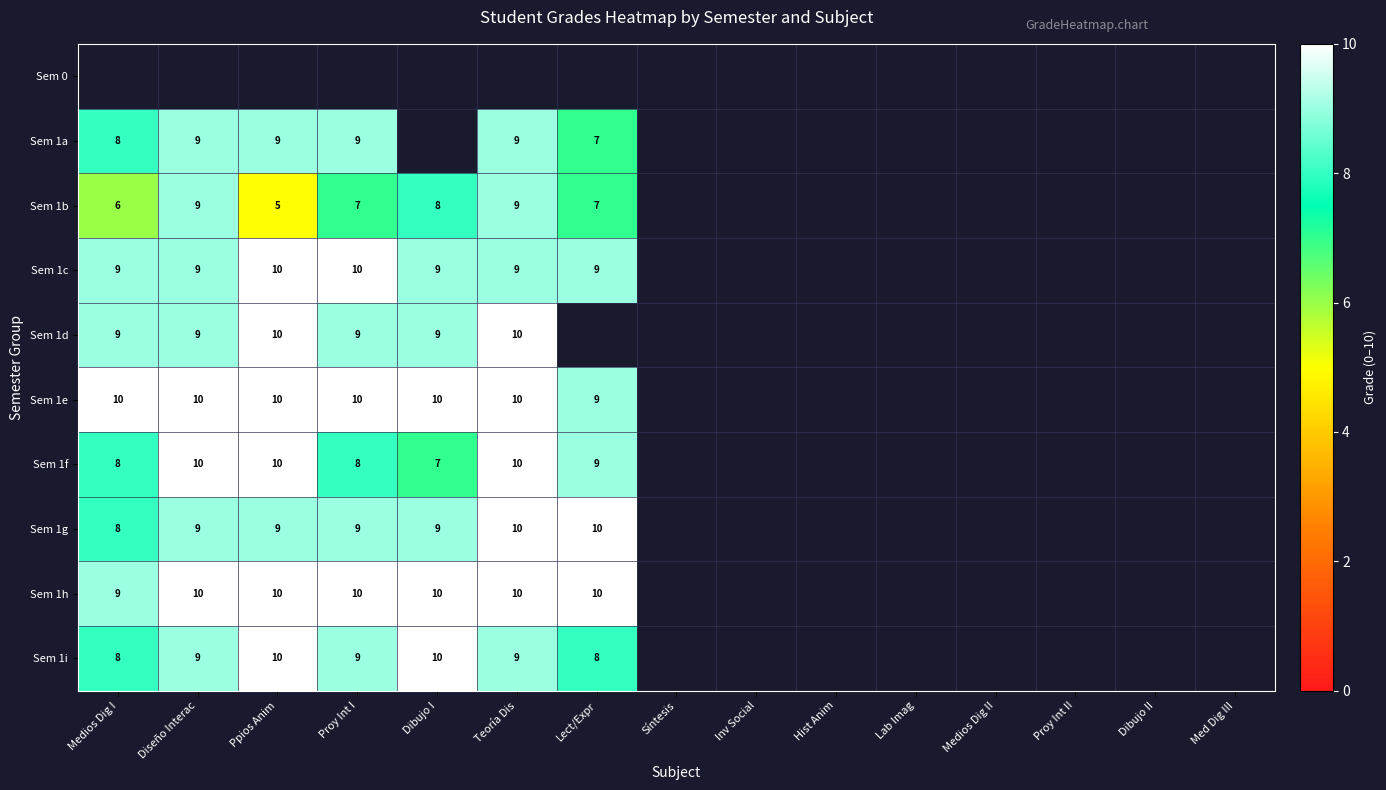

Is it true that Sem 1i equals 8 at Lect/Expr?

True